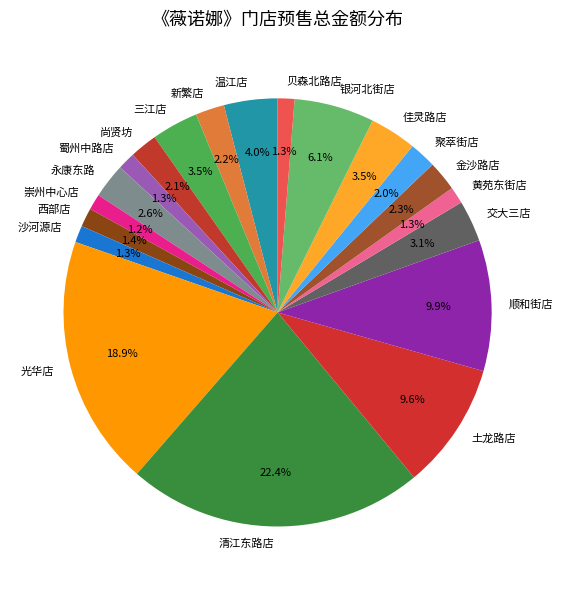

Does 蜀州中路店 account for over 50% of the chart?

No